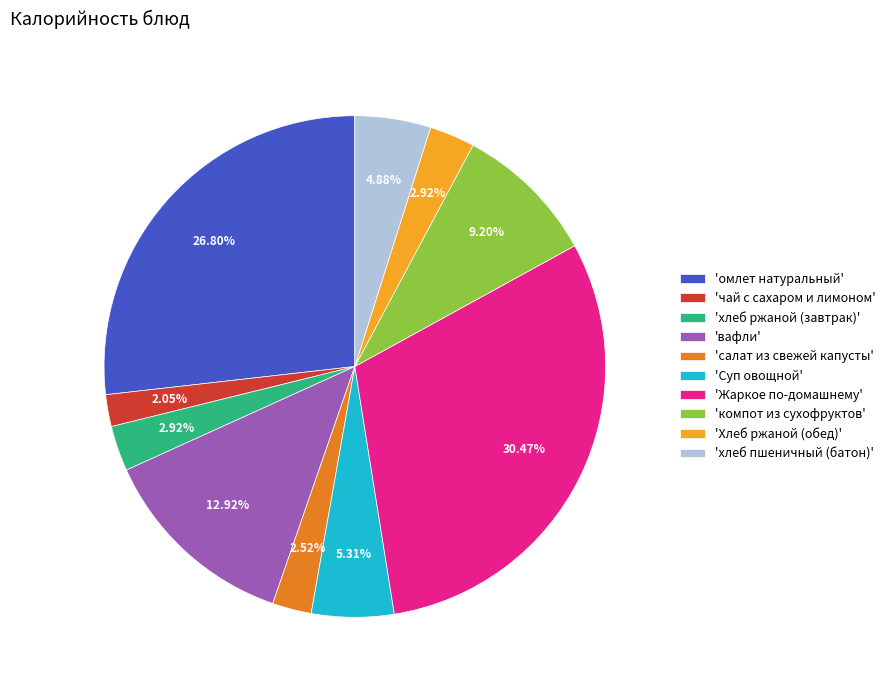

Approximately how many times larger is the value at 'салат из свежей капусты' compared to 'хлеб пшеничный (батон)'?

0.5